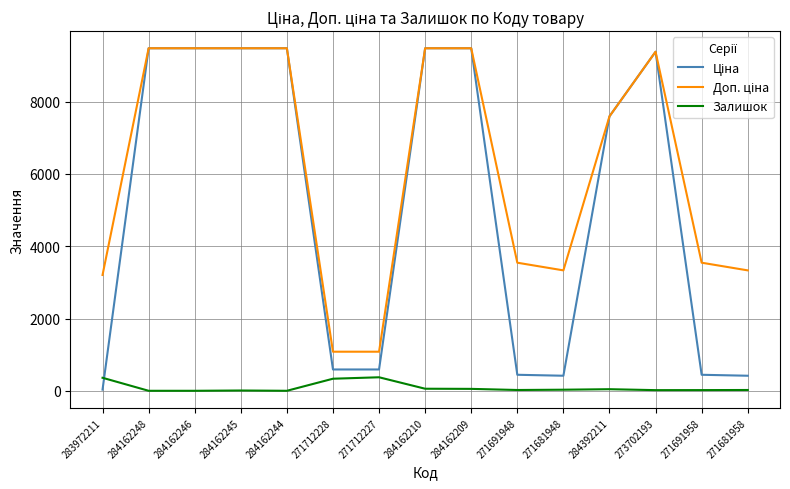

What is the approximate value of Залишок at 271691958?

19.0